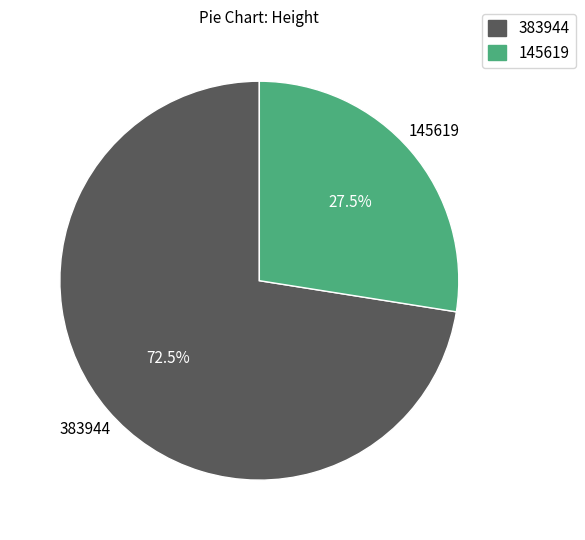

What is the smallest slice in the pie chart?

145619